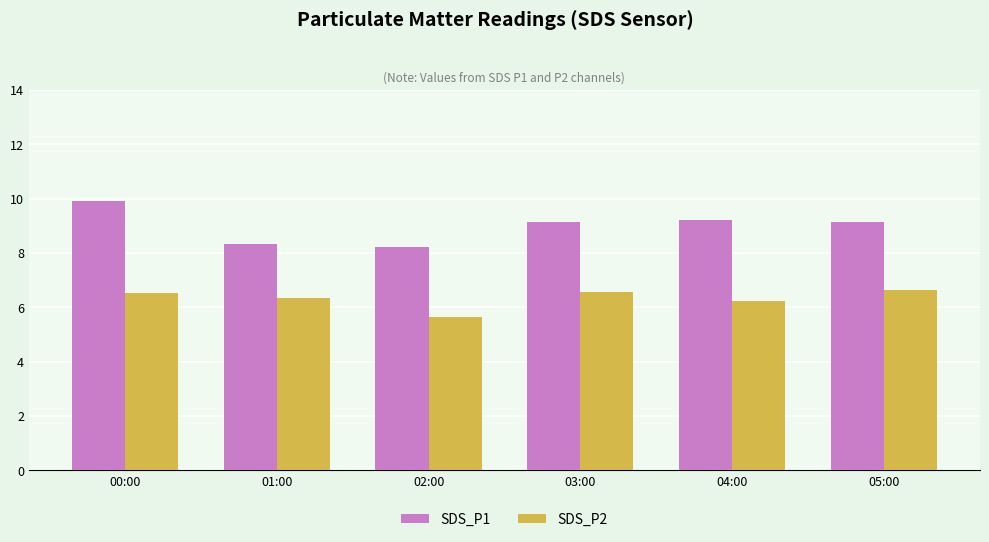

What is the maximum value for SDS_P1?

9.9